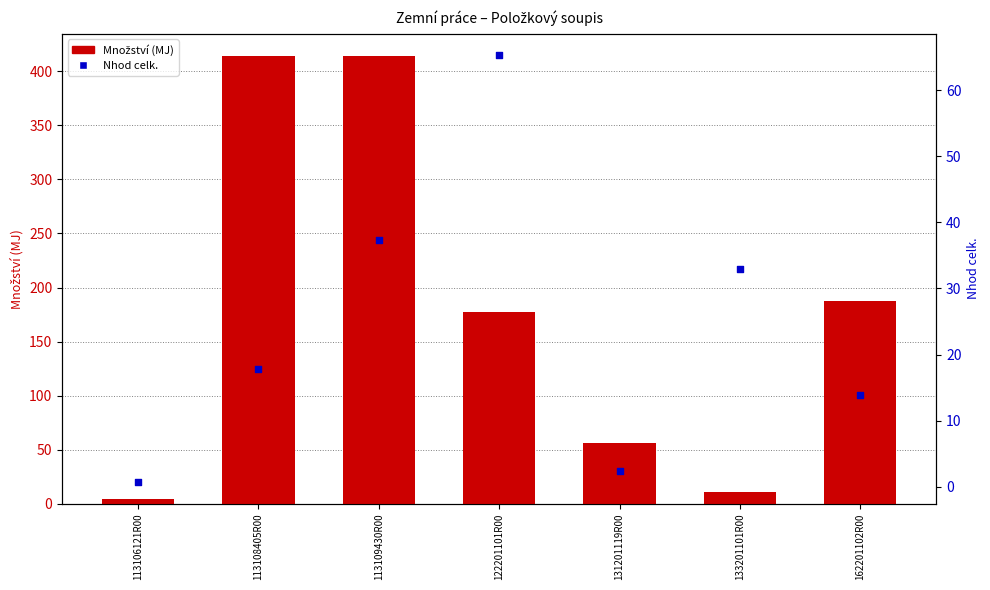

Which series has the largest total across all categories?

Množství (MJ)